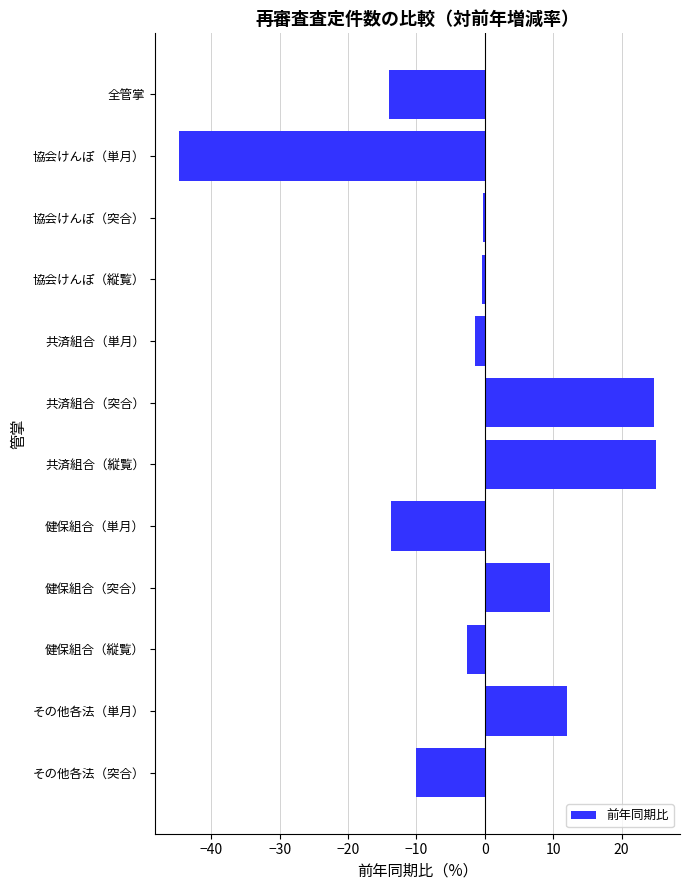

The chart shows a value of -16.0 at その他各法（突合）. True or false?

False